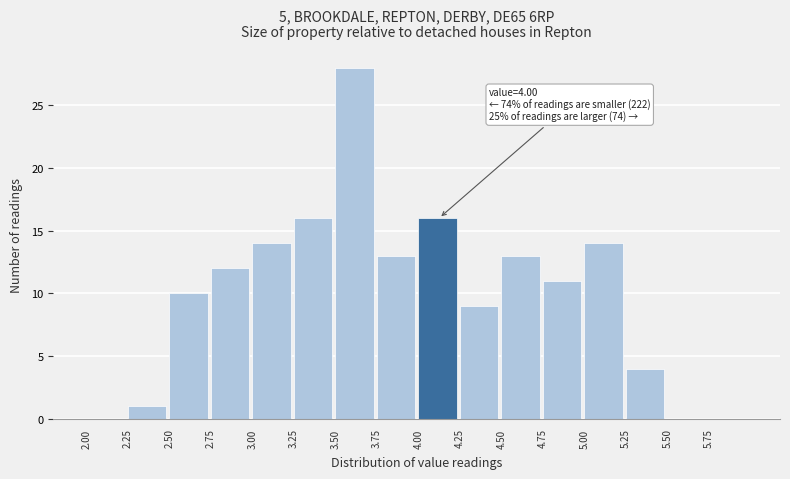

Which range on the x-axis has the tallest bar?

3.50 to 3.75